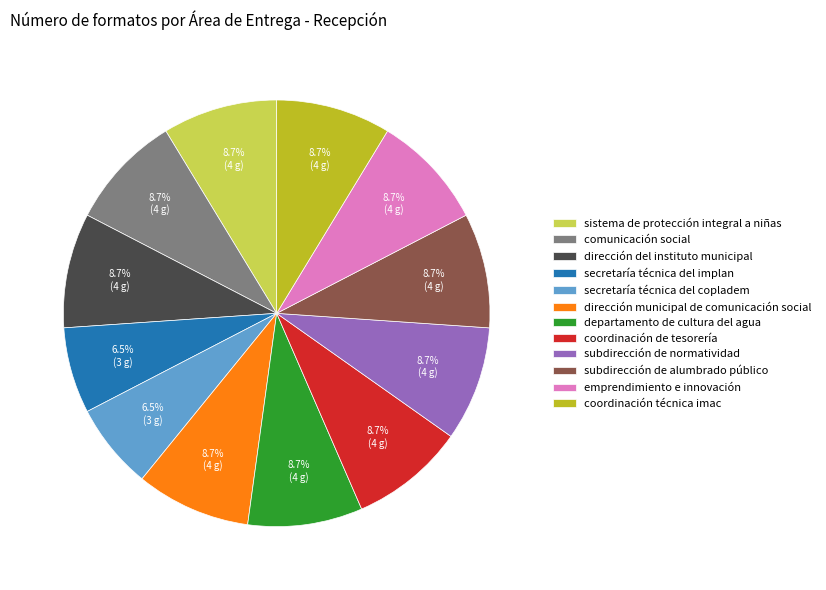

How many segments does this pie chart have?

12